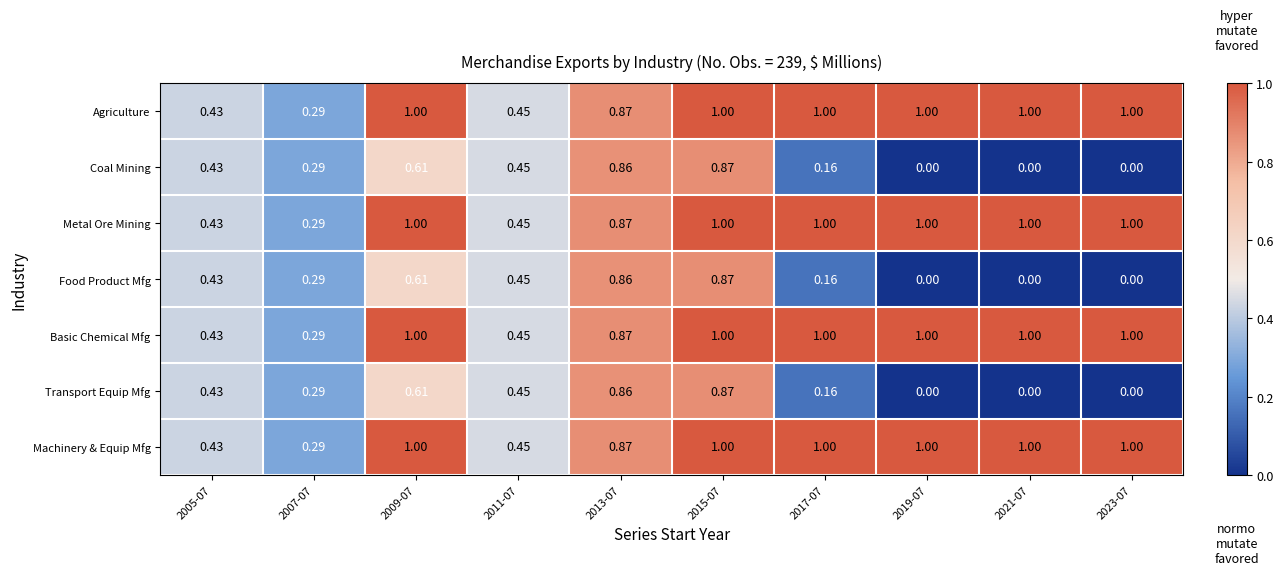

Is the value of Food Product Mfg at 2019-07 greater than the value of Metal Ore Mining at 2007-07?

No